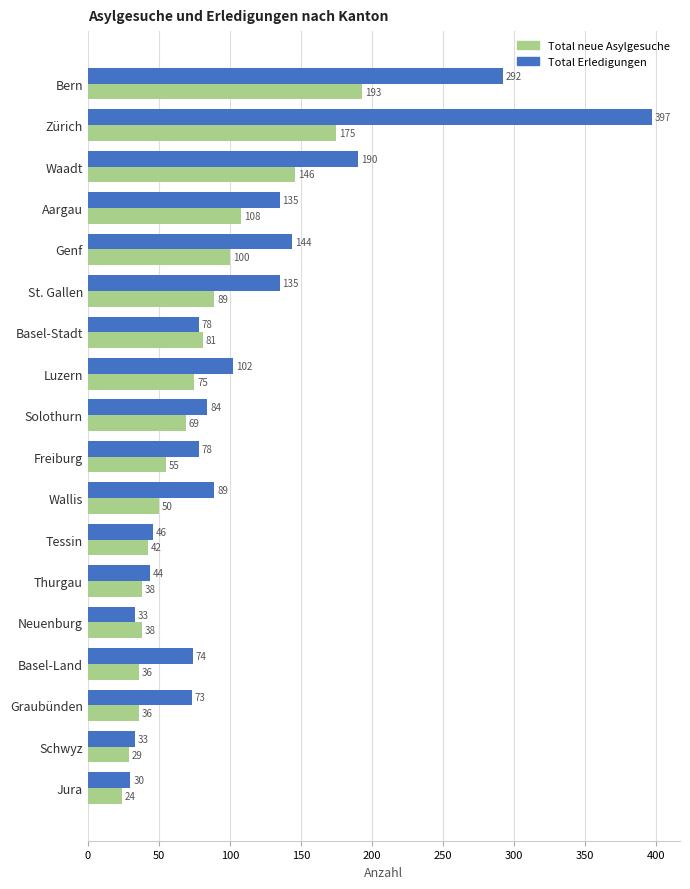

Rank the series by their maximum value, from highest to lowest.

Total Erledigungen, Total neue Asylgesuche